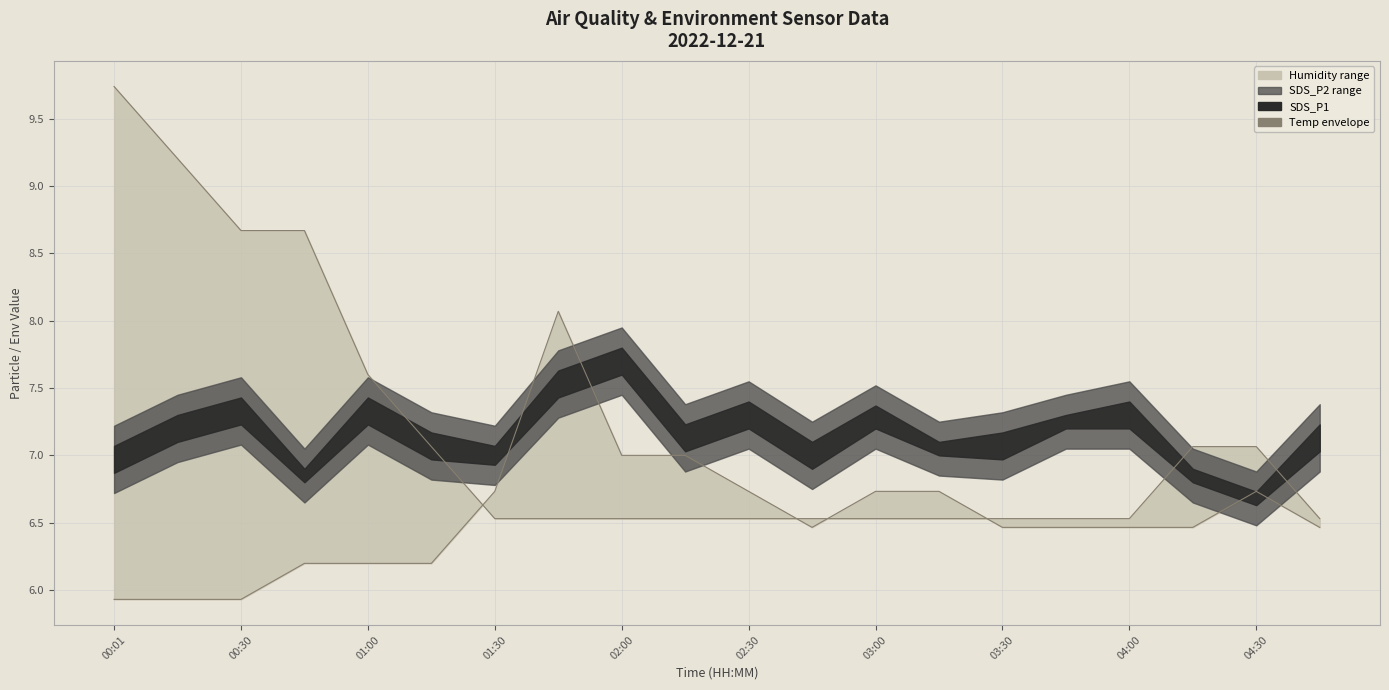

What is the value of the Humidity (lower) point at the 4th from the left?

6.2